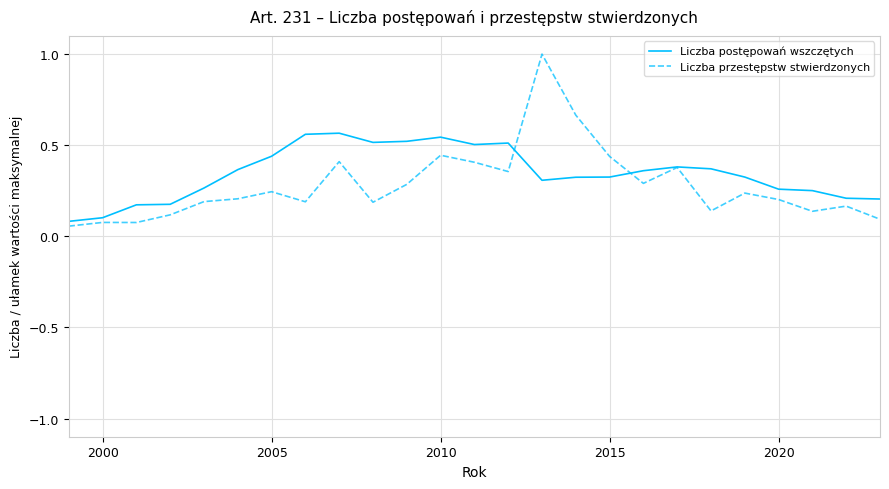

Which series ends up on top after the final intersection of Liczba postępowań wszczętych and Liczba przestępstw stwierdzonych?

Liczba postępowań wszczętych